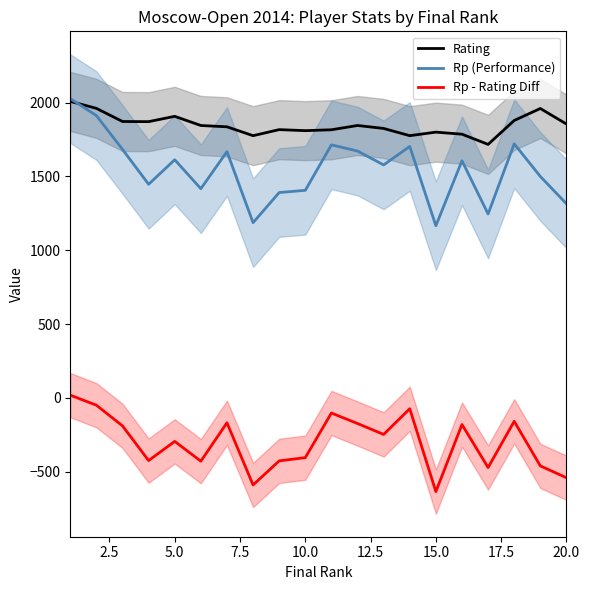

True or false: Rating and Rp - Rating Diff intersect in this chart.

False